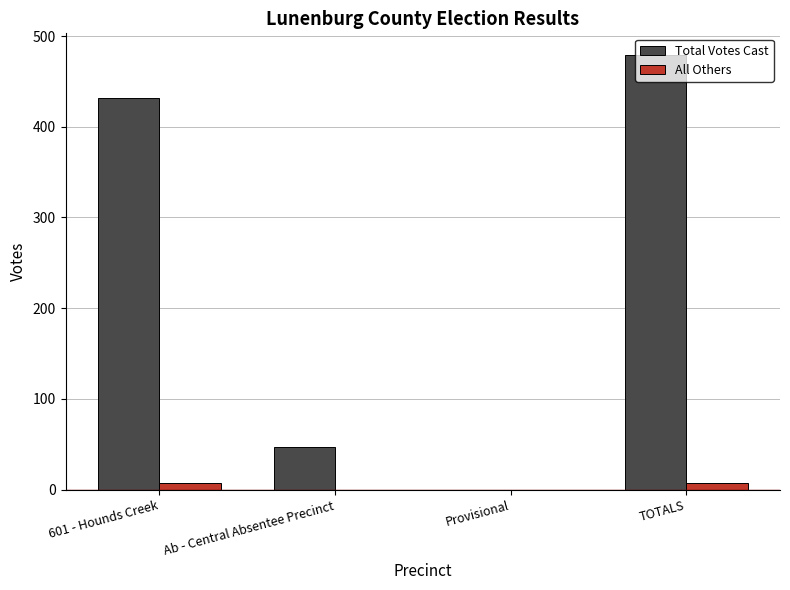

Between Provisional and TOTALS, which series saw the biggest shift?

Total Votes Cast